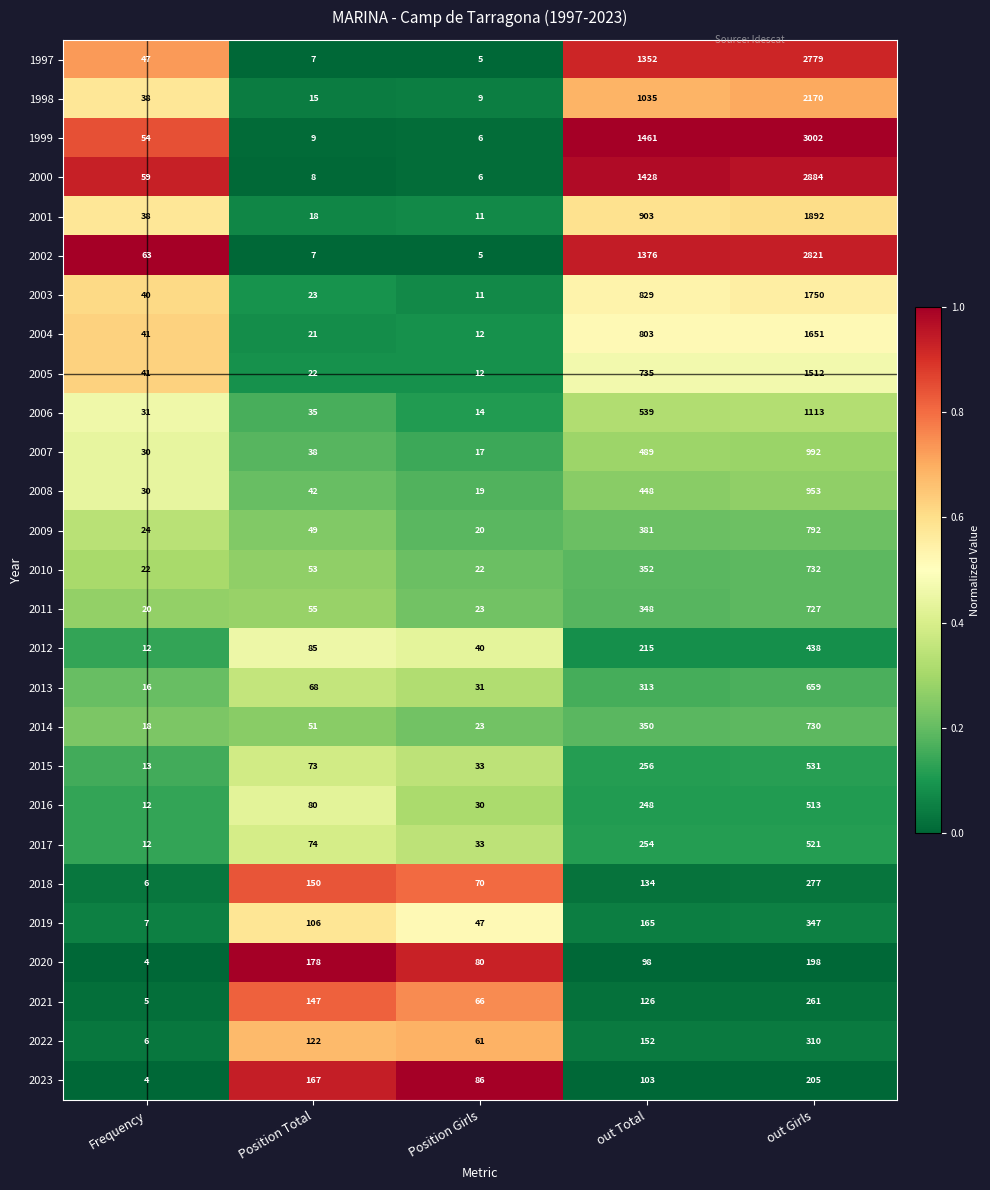

True or false: 1999 has a value of 568 at out Total.

False